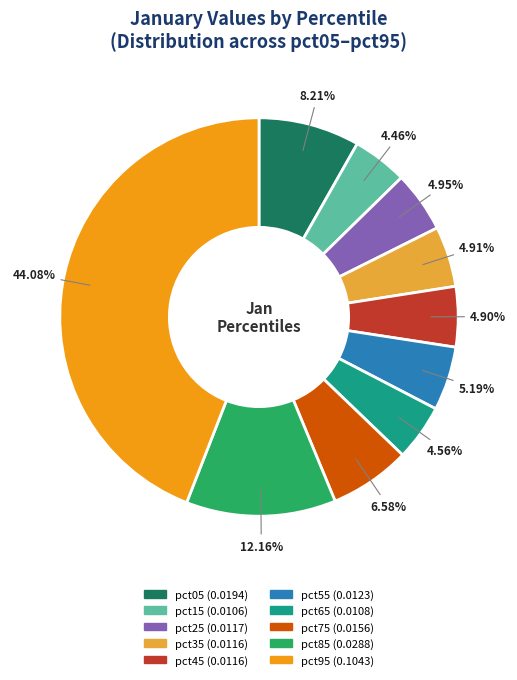

Does pct05 account for over 50% of the chart?

No